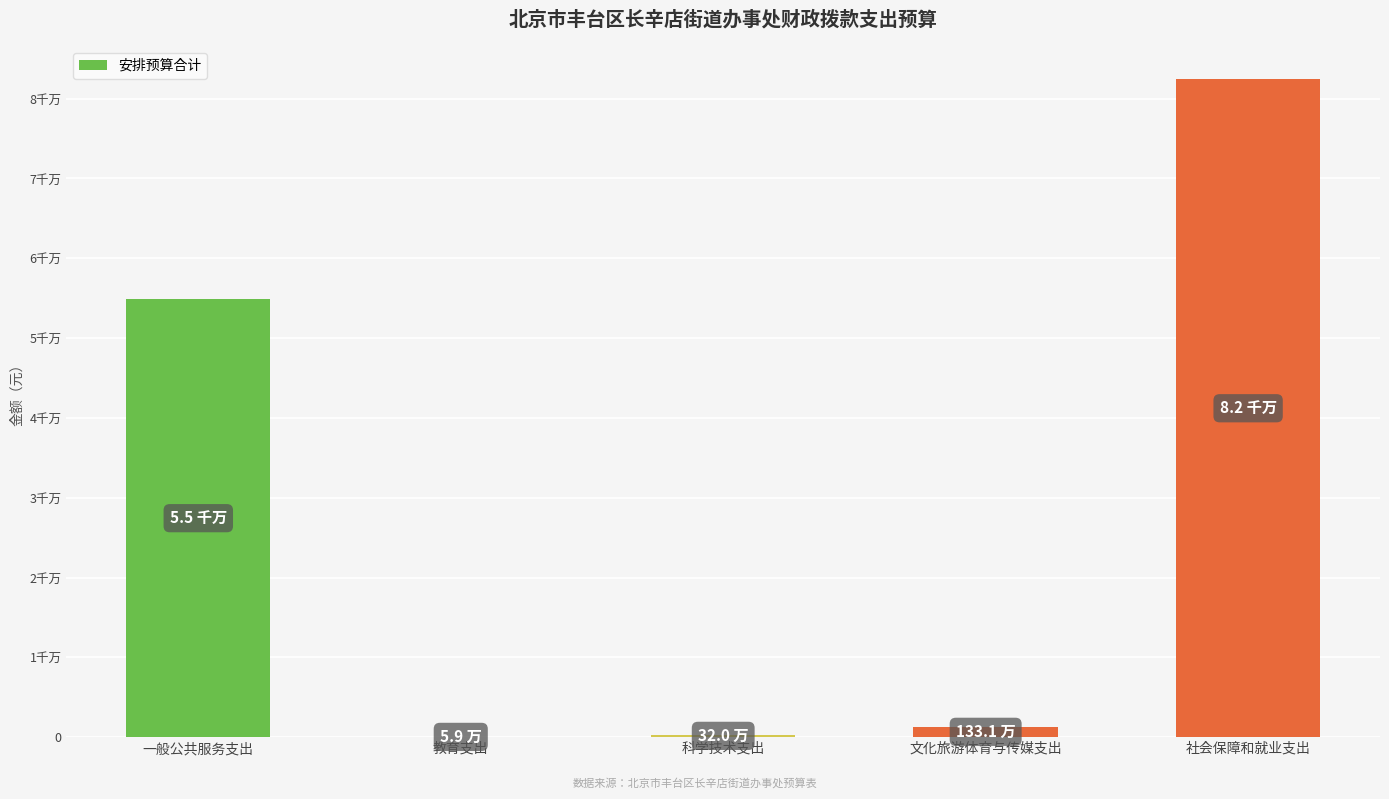

What is the ratio of the value at 一般公共服务支出 to the value at 社会保障和就业支出?

0.7